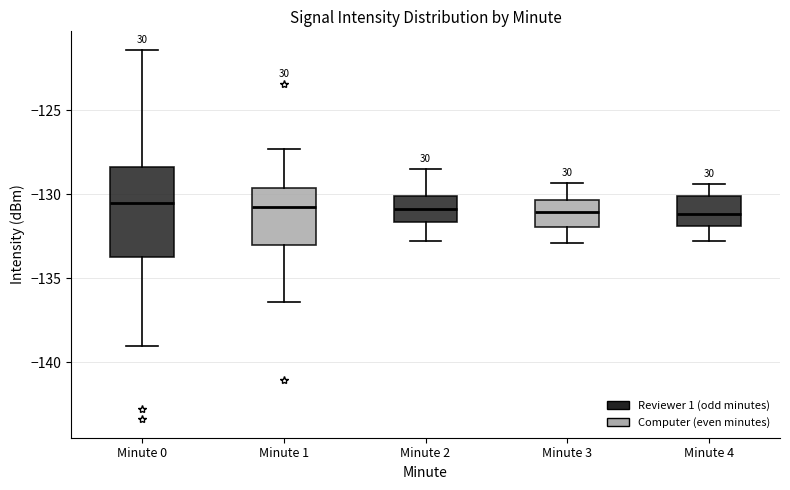

Which box is the tallest, from its lower edge to its upper edge?

Minute 0